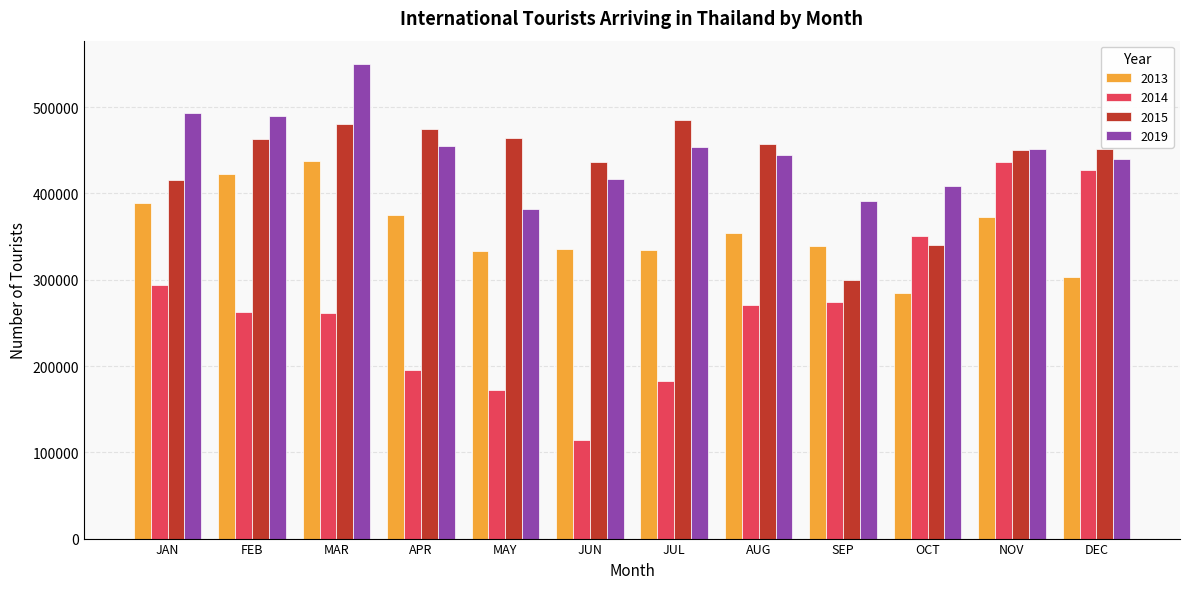

What are all the series names shown in the legend?

2013, 2014, 2015, 2019